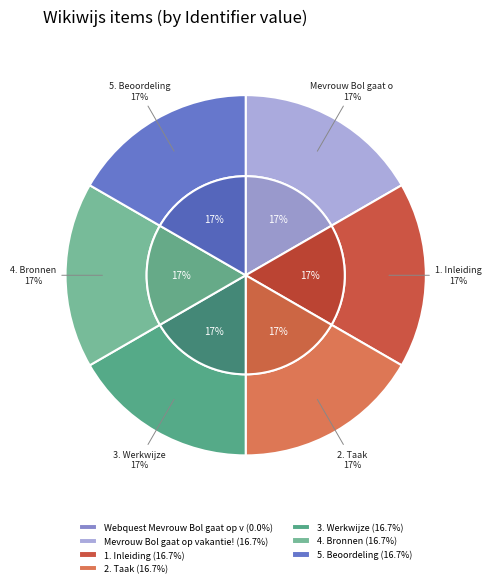

Does Mevrouw Bol gaat op vakantie! represent more than half of the total?

No